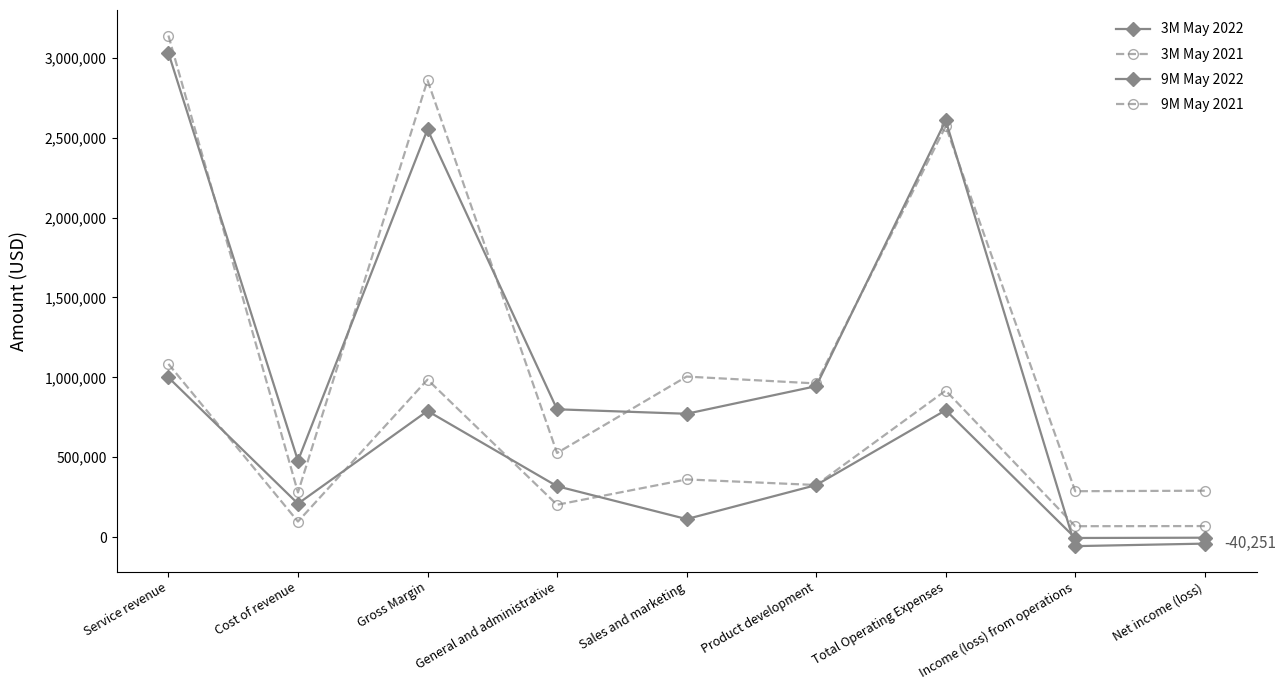

The value of 9M May 2021 at Sales and marketing is 1004839. True or false?

True